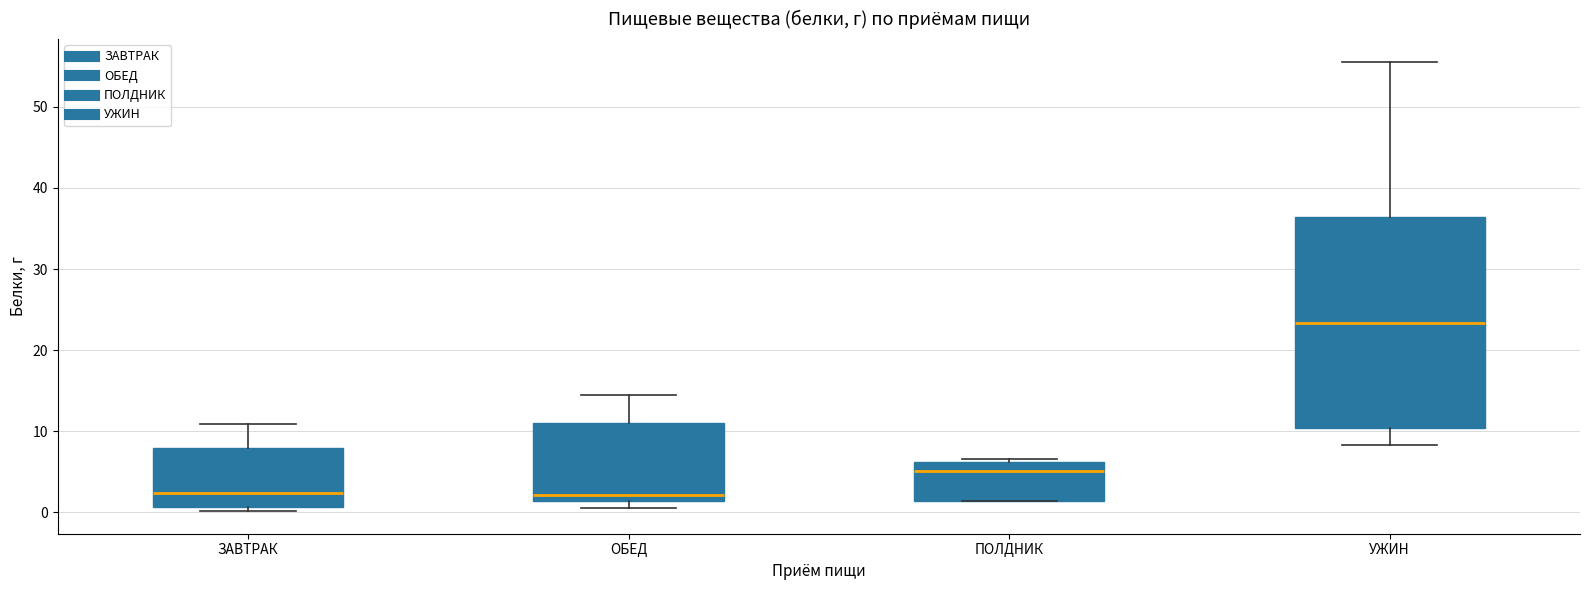

Reading left to right, read every box against the y-axis: the position of its median line, the range the box covers, and the ends of its whiskers. The values are not printed on the chart, so give them approximately, as read against the axis.

ЗАВТРАК: median 2, box 1 to 8, whiskers 0 to 11
ОБЕД: median 2, box 1 to 11, whiskers 1 (just below the box's lower edge) to 14
ПОЛДНИК: median 5, box 1 to 6, whiskers 1 to 7
УЖИН: median 23, box 10 to 36, whiskers 8 to 56